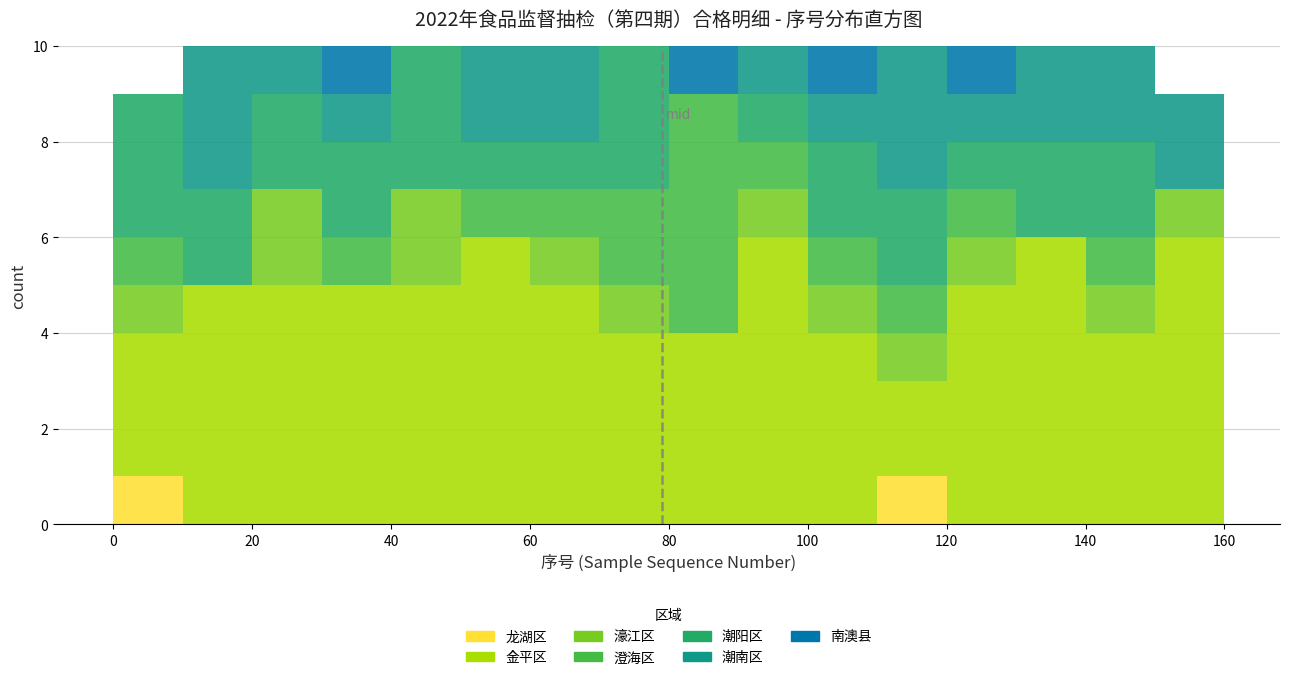

Reading left to right, list every stacked bar in this chart as the range it spans on the x-axis followed by its total height. The values are not printed on the chart, so give them approximately, as read against the axis.

0 to 10: 9
10 to 20: 10
20 to 30: 10
30 to 40: 10
40 to 50: 10
50 to 60: 10
60 to 70: 10
70 to 80: 10
80 to 90: 10
90 to 100: 10
100 to 110: 10
110 to 120: 10
120 to 130: 10
130 to 140: 10
140 to 150: 10
150 to 160: 9